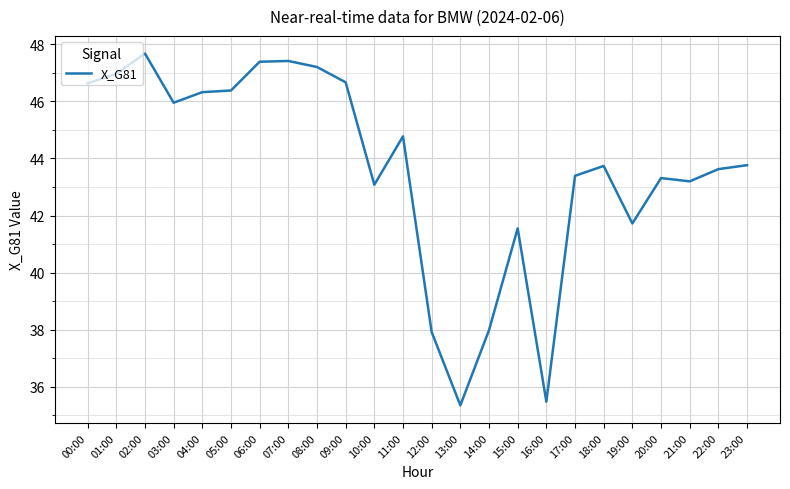

What is the greatest value displayed?

47.7